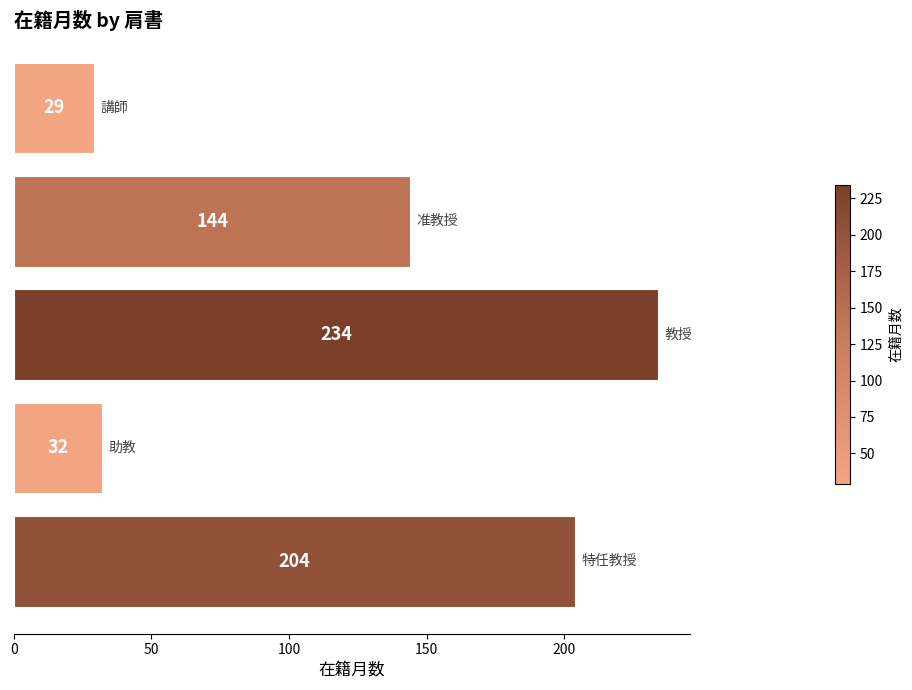

What is the minimum value shown in the chart?

29